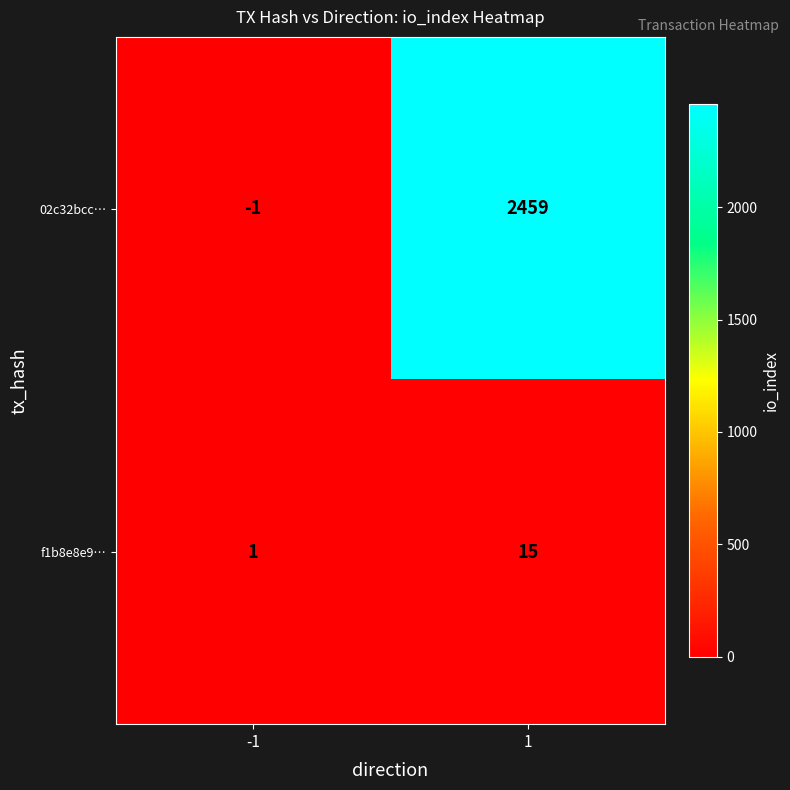

Is it true that f1b8e8e9… equals 15 at 1?

True